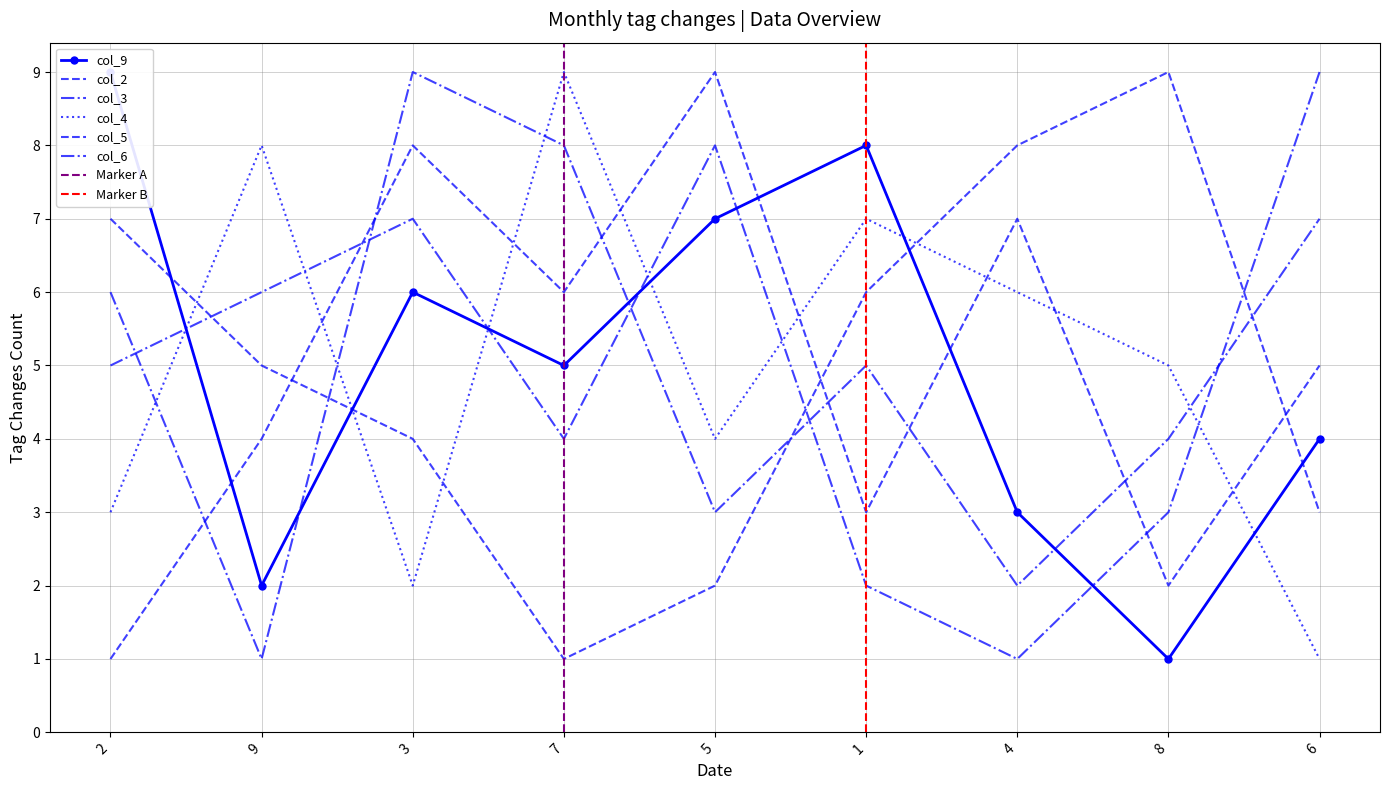

Which series ends up on top after the final intersection of col_6 and col_4?

col_6